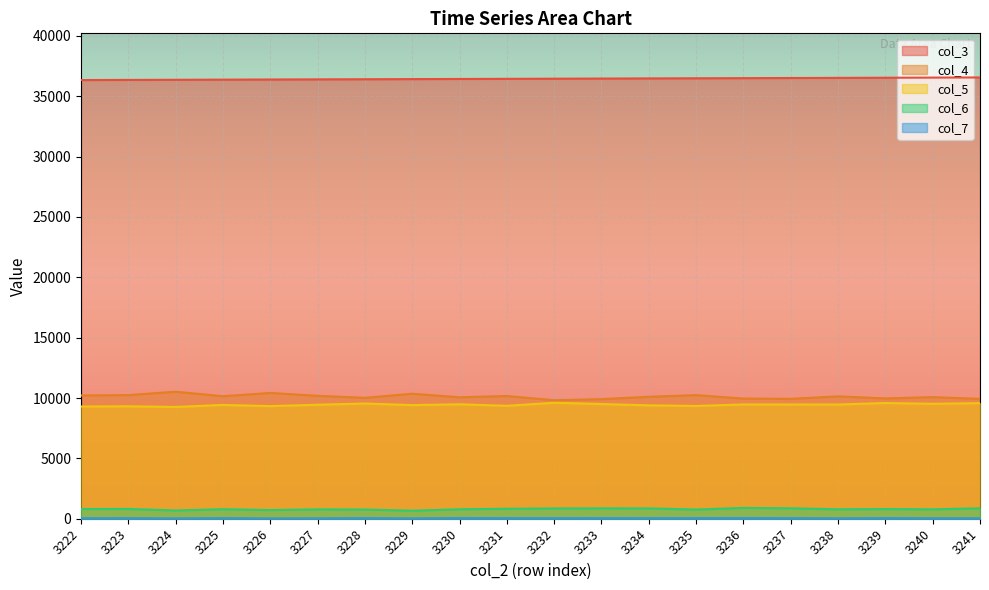

Is the value of col_3 at 3235 greater than the value of col_7 at 3229?

Yes